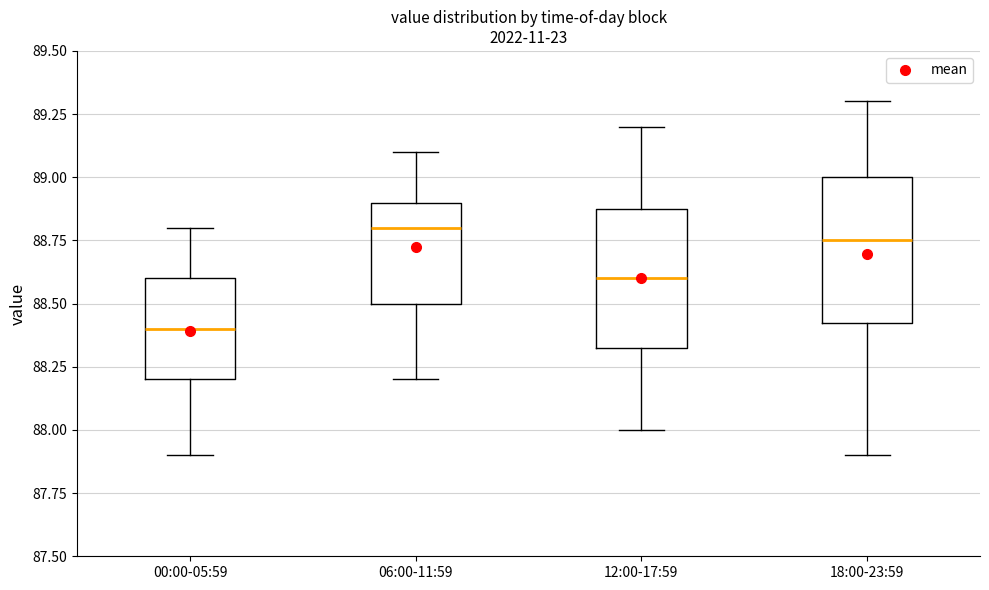

Which box has the lowest median line?

00:00-05:59